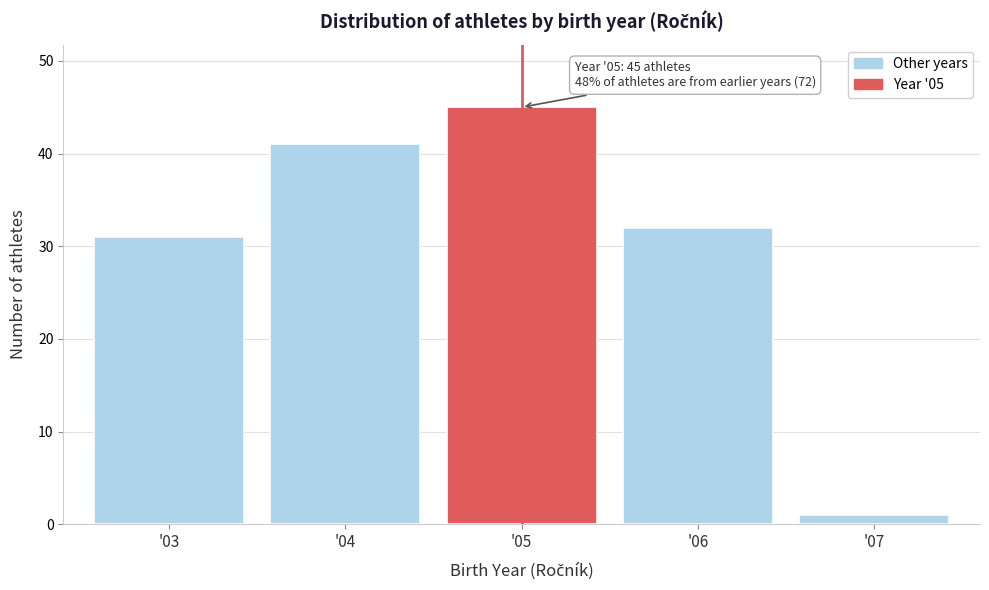

Reading left to right, list all the values displayed in this chart.

'03=31	'04=41	'05=45	'06=32	'07=1